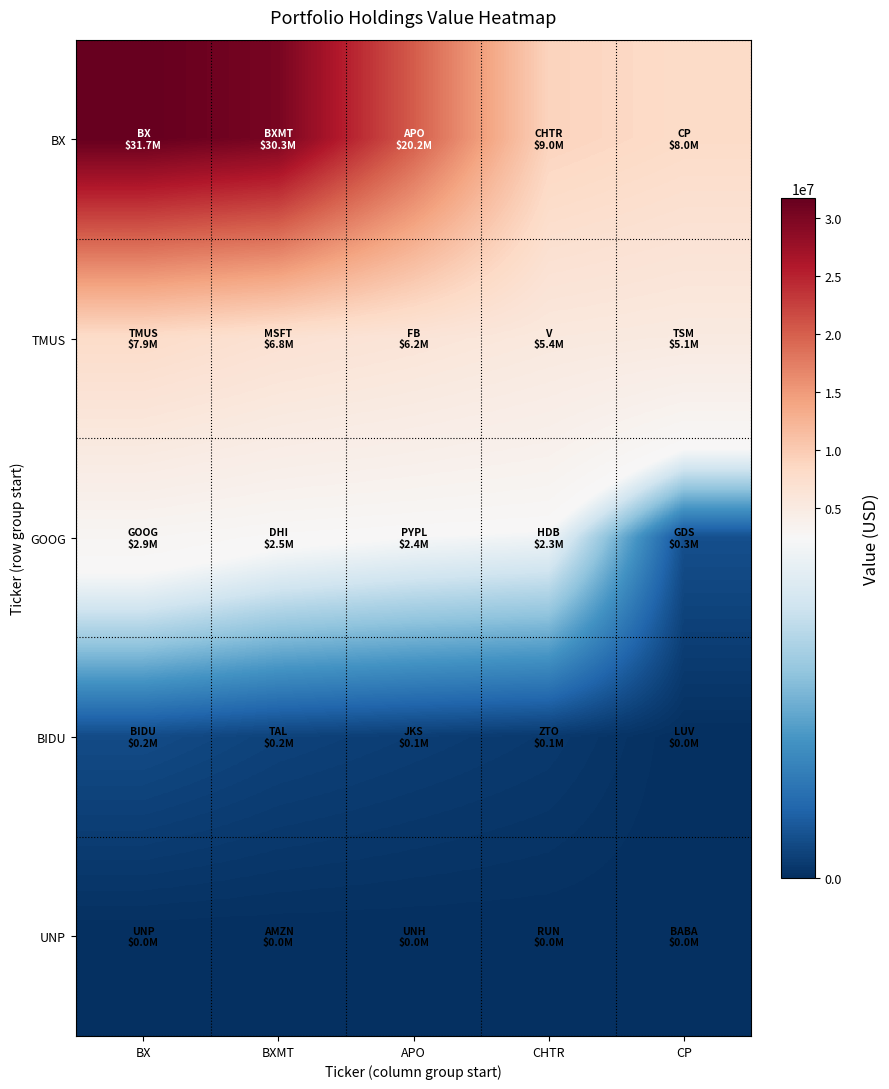

At which category is the sum across all series the highest?

BX